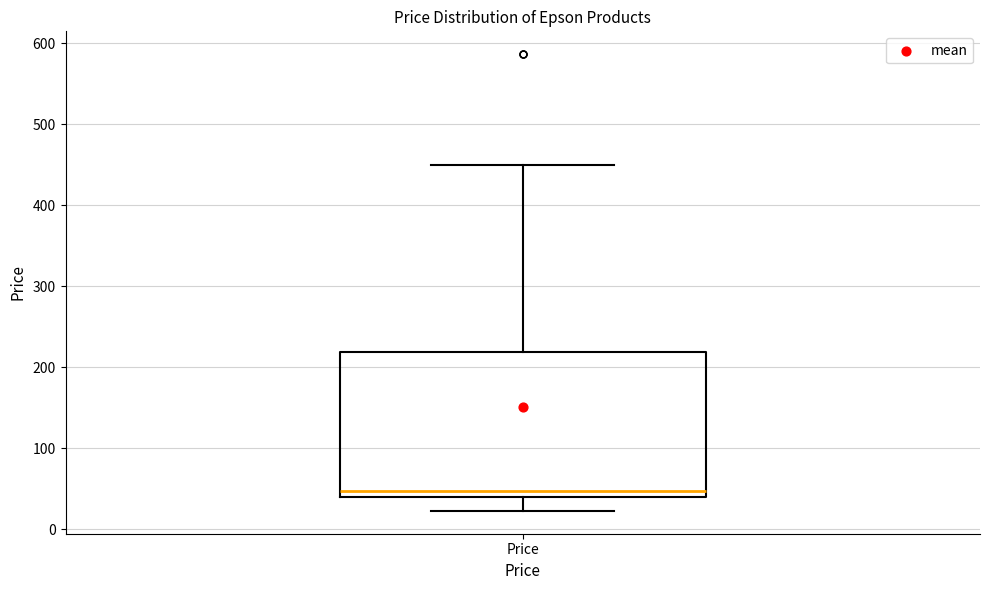

Read this box plot against the y-axis: the position of the median line, the range covered by the box, and the ends of both whiskers. The values are not printed on the chart, so give them approximately, as read against the axis.

median 50, box 40 to 220, whiskers 20 to 450